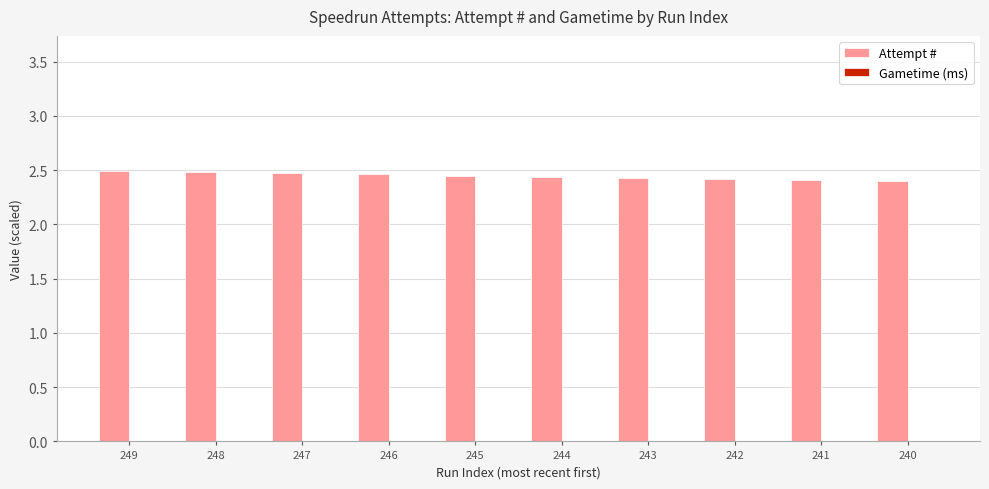

What is the ratio of the value at 244 to the value at 241?

1.0